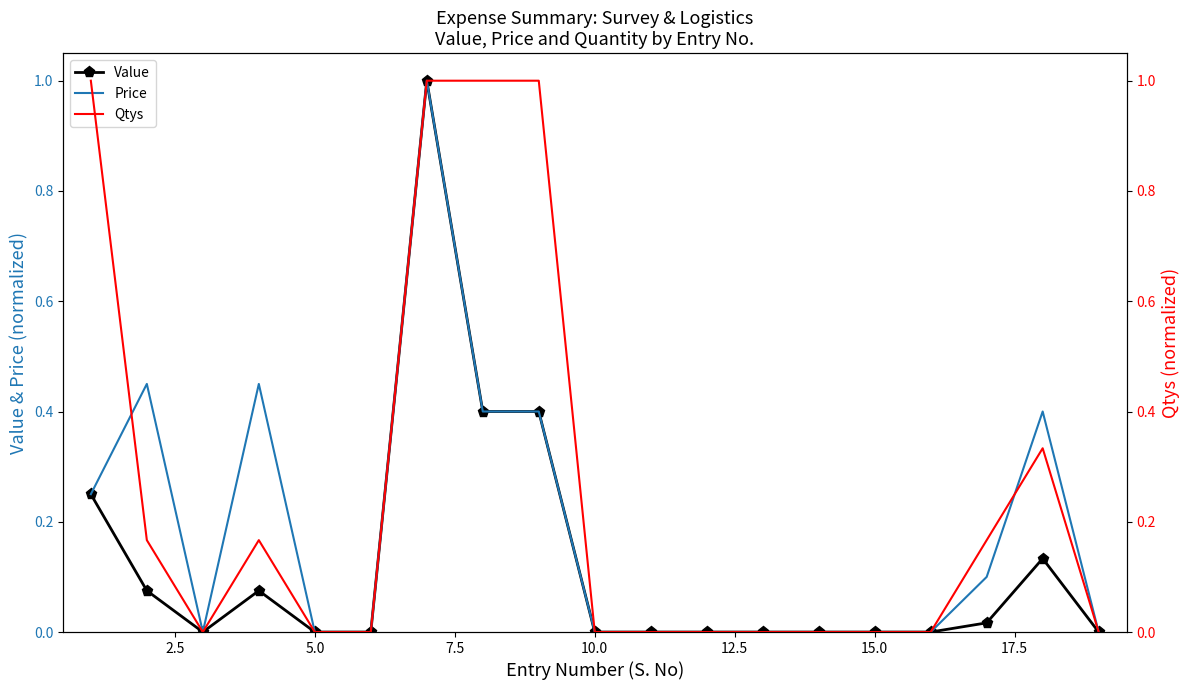

Is it true that Value equals -0.5 at 5.0?

False